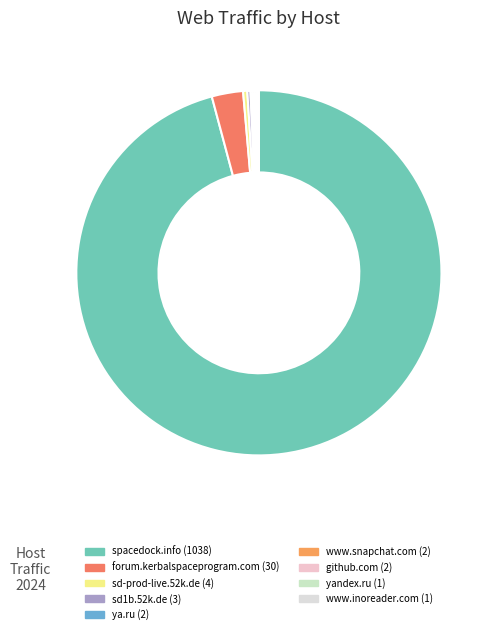

What is the majority slice?

spacedock.info